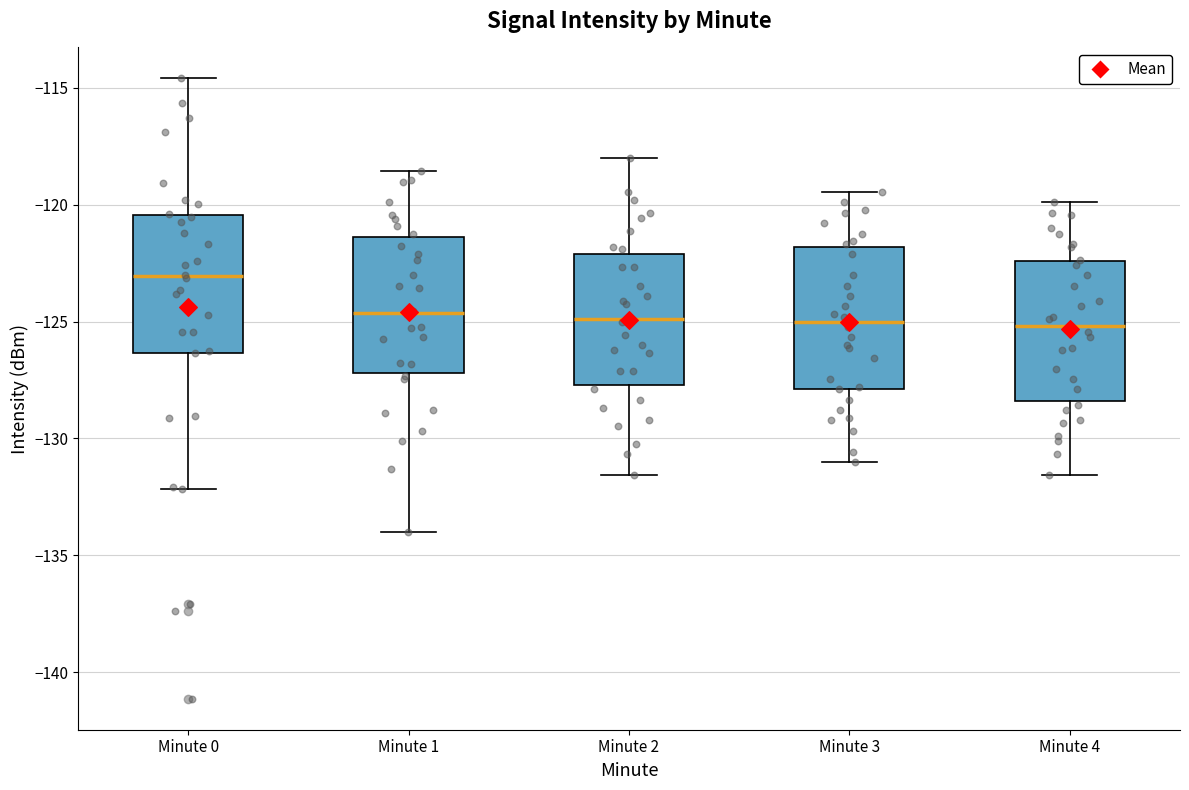

Where does the lower whisker of the box for Minute 3 end on the y-axis? The values are not printed on the chart, so give them approximately, as read against the axis.

-131.0